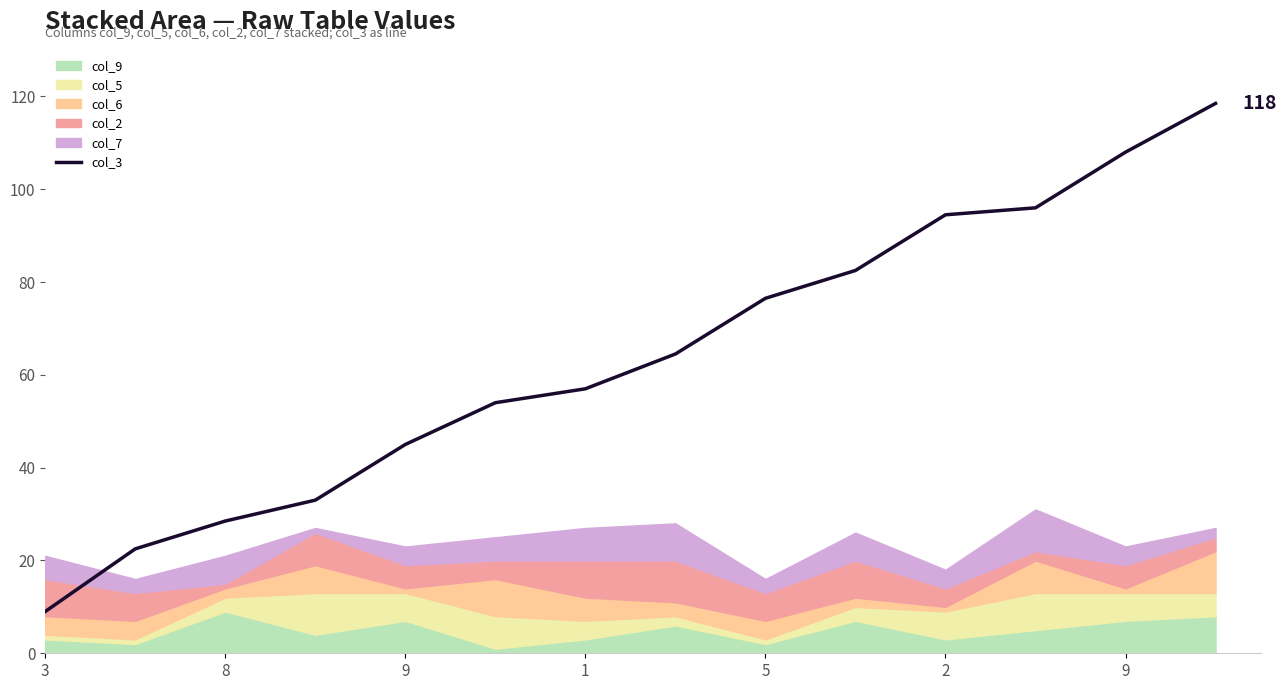

True or false: the data has more than 1 interior local peaks.

False